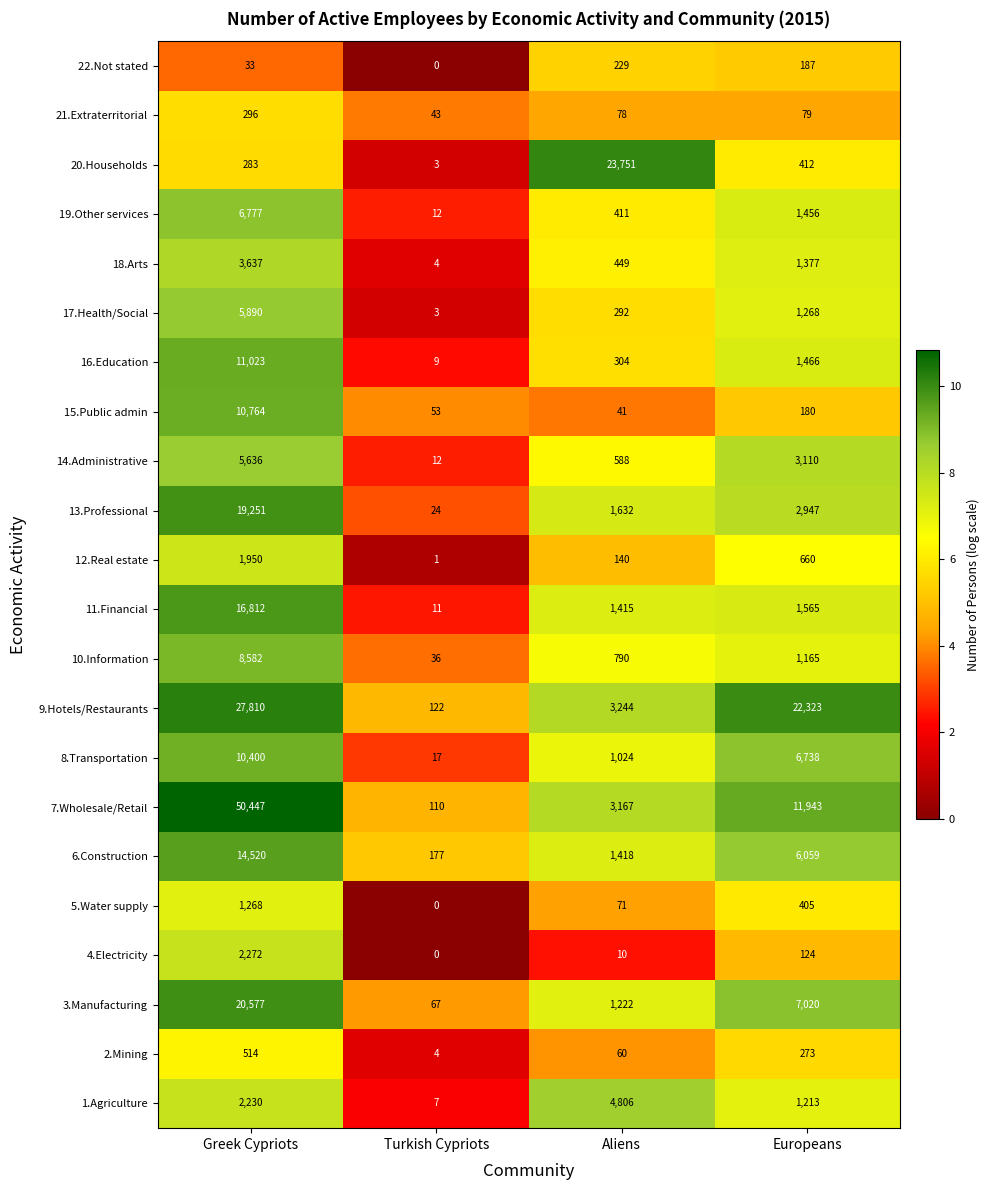

Which series has the largest range (max minus min)?

7.Wholesale/Retail